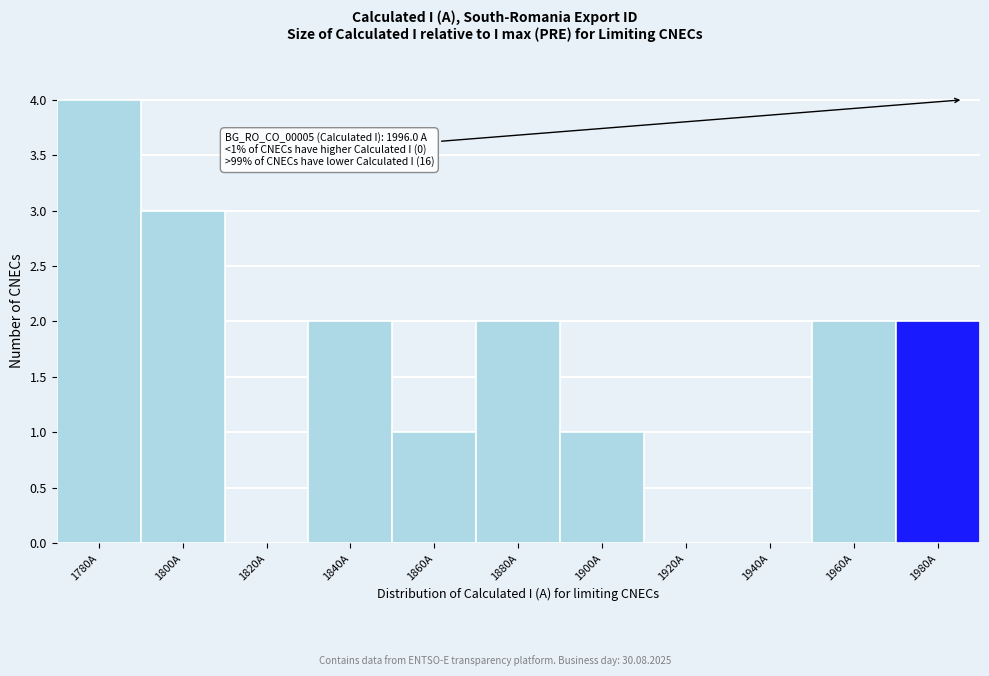

Reading right to left, extract all data points from this chart.

1980A=2	1960A=2	1940A=0	1920A=0	1900A=1	1880A=2	1860A=1	1840A=2	1820A=0	1800A=3	1780A=4